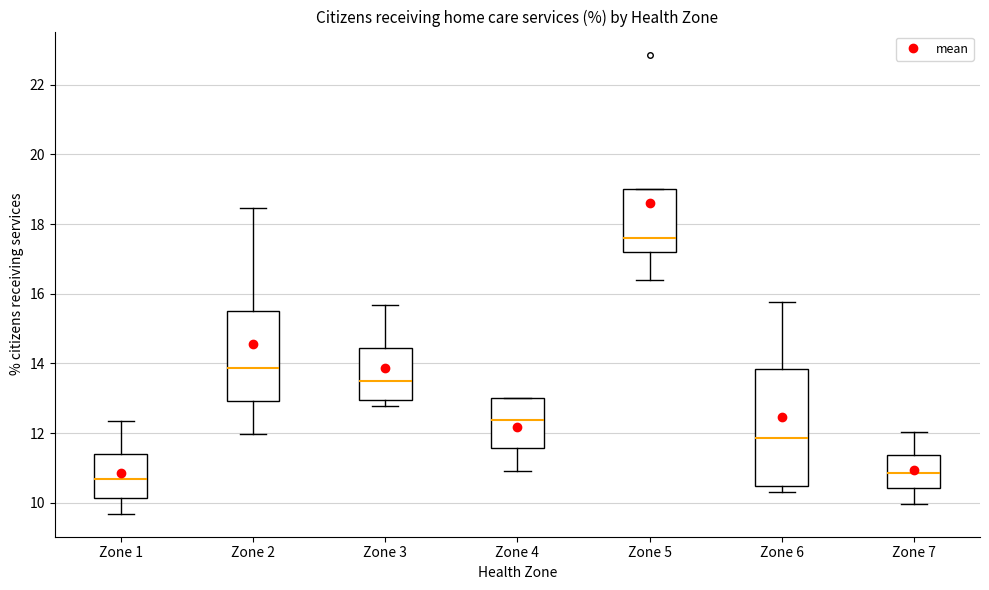

Which box is the tallest, from its lower edge to its upper edge?

Zone 6